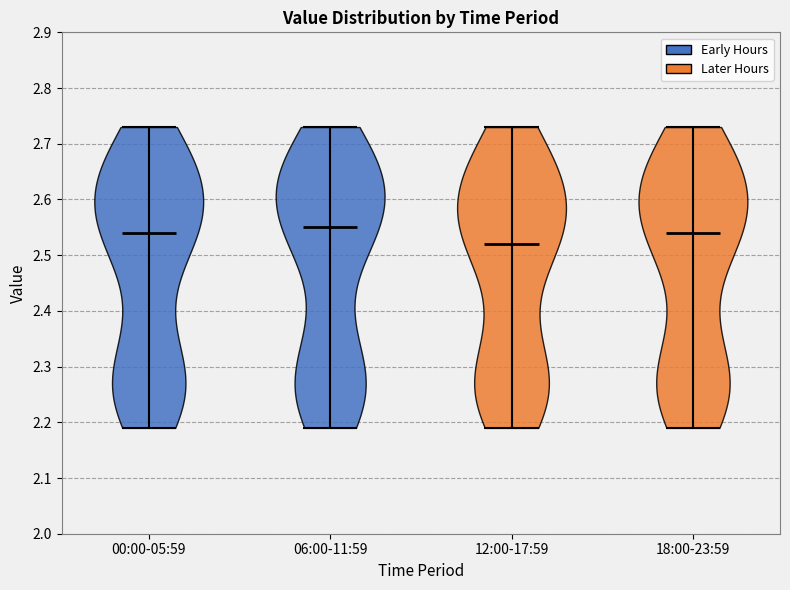

What is the highest point the violin for 12:00-17:59 reaches on the y-axis? The values are not printed on the chart, so give them approximately, as read against the axis.

2.73